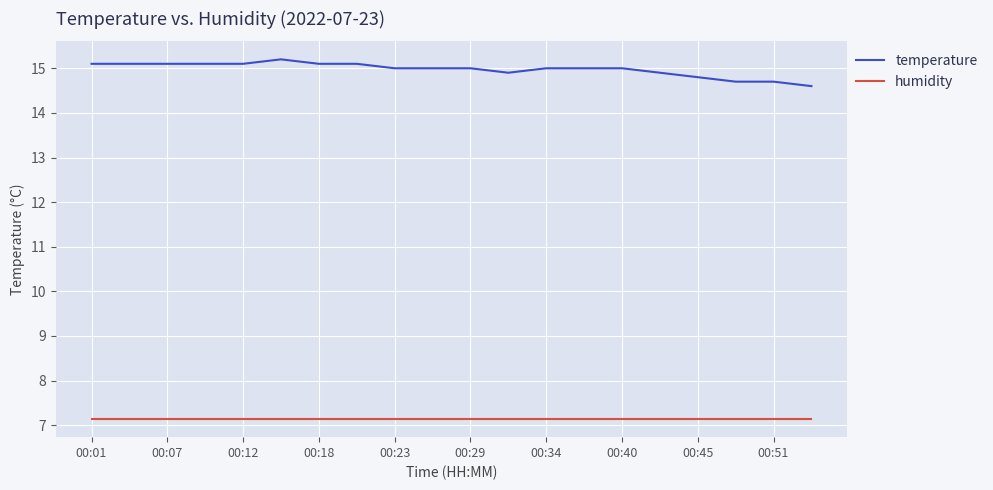

True or false: humidity and temperature intersect in this chart.

False